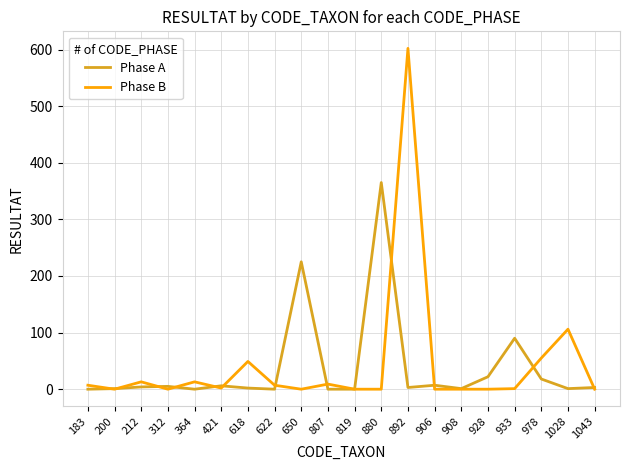

Is it true that Phase B equals 360 at 819?

False